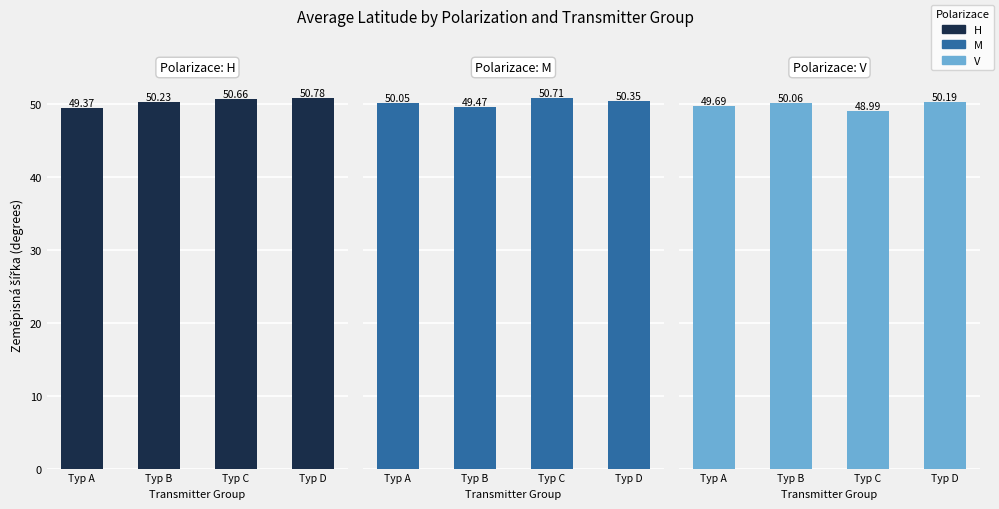

The value of H at Typ C is 26.0. True or false?

False